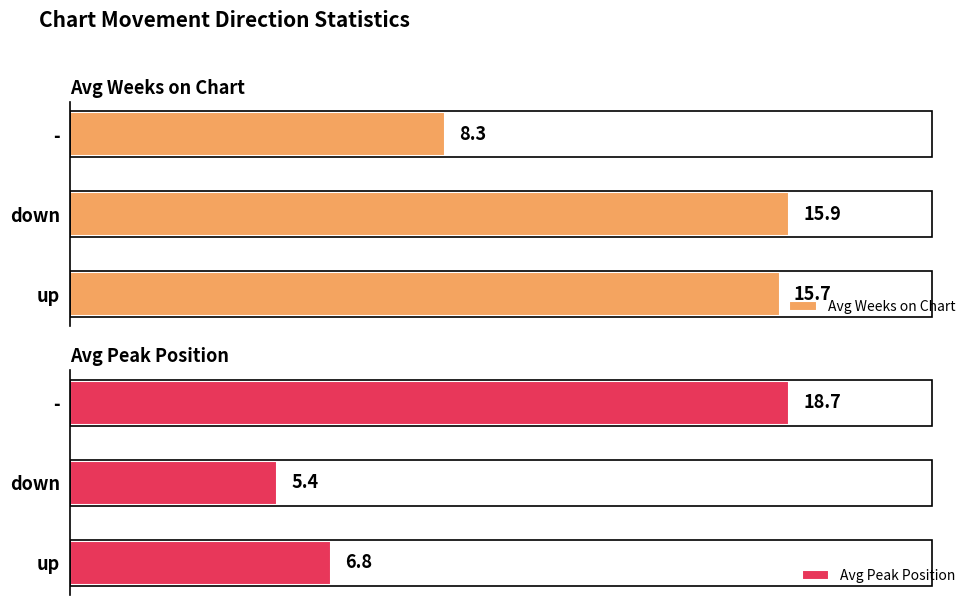

What is the maximum value shown in the chart?

18.7